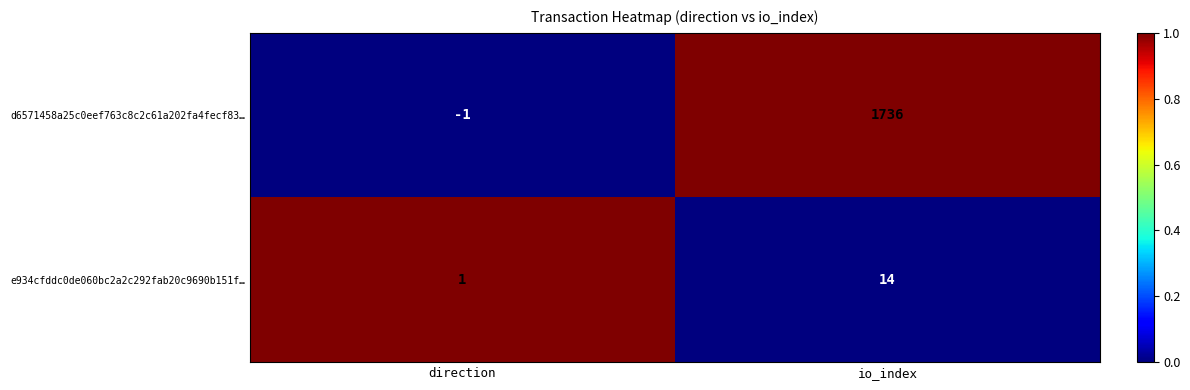

Rank the series by their maximum value, from highest to lowest.

d6571458a25c0eef763c8c2c61a202fa4fecf83…, e934cfddc0de060bc2a2c292fab20c9690b151f…